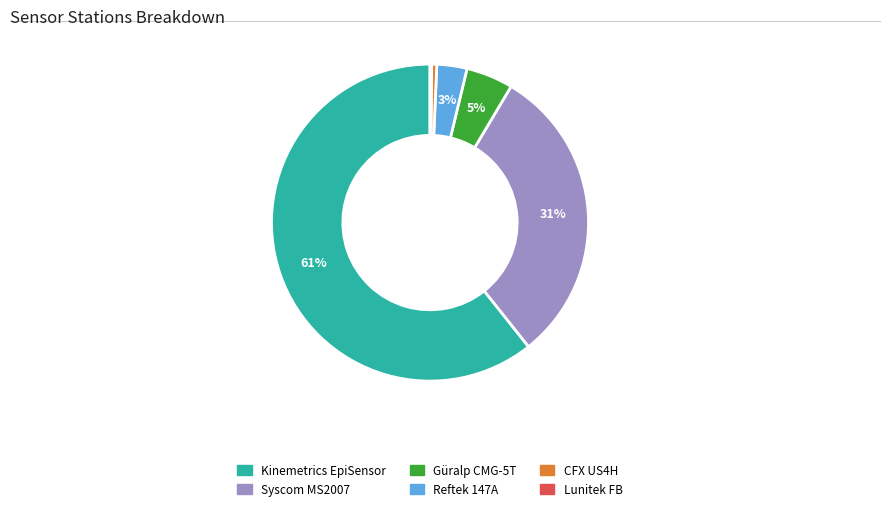

Which category has the biggest portion of the pie?

Kinemetrics EpiSensor